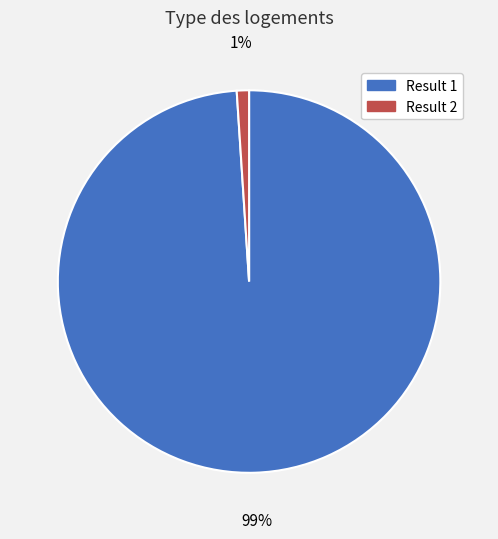

Which slice represents more than half of the pie?

Result 1